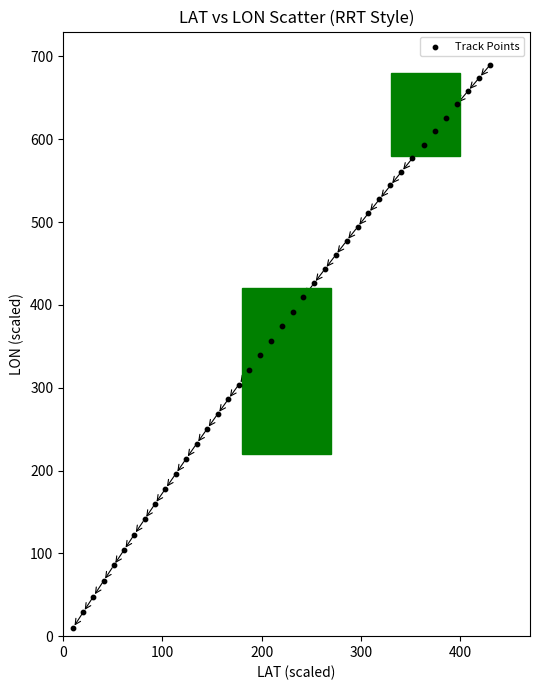

What is the range of Y values (max minus min)?

680.0